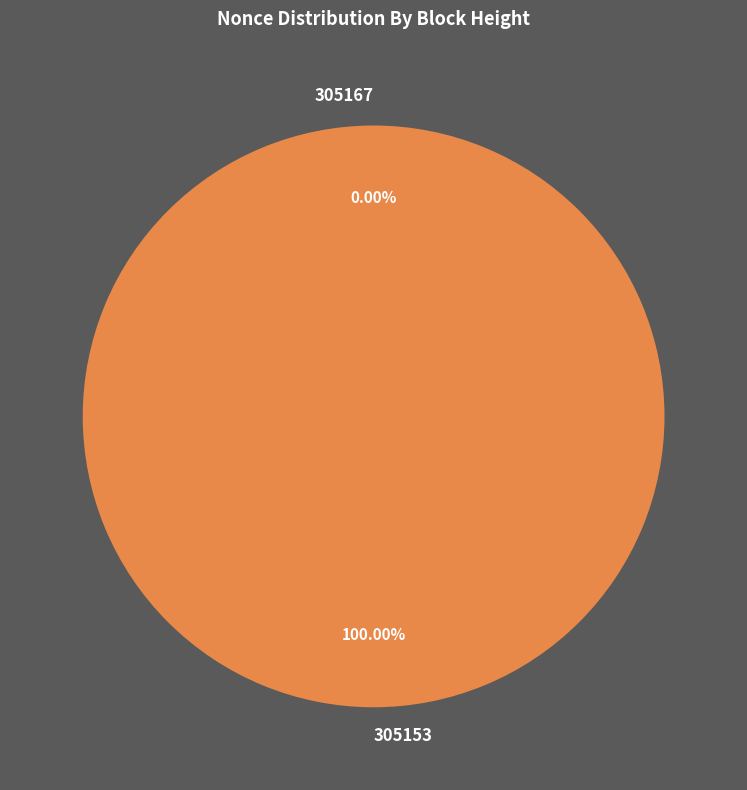

What is the total percentage of 305153 and 305167?

100.0%